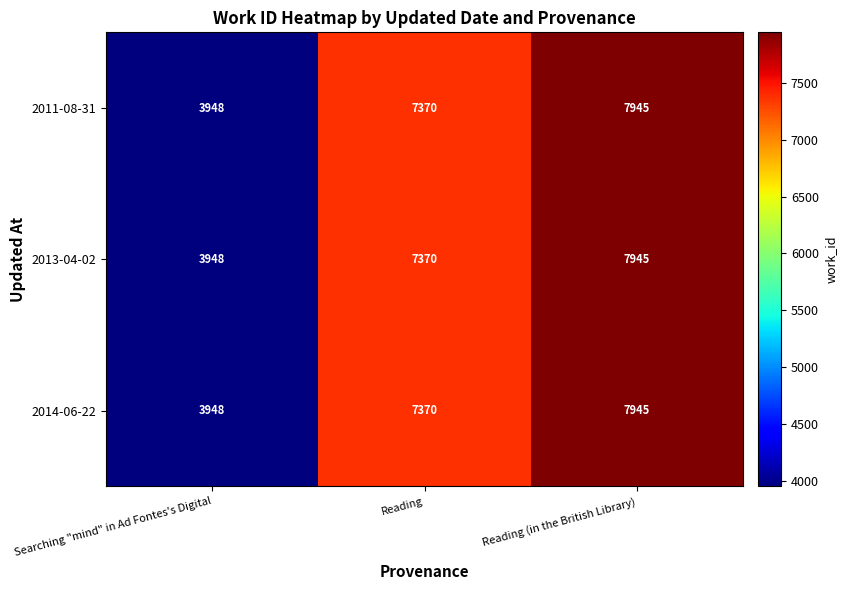

What is the approximate value of 2014-06-22 at Reading?

7370